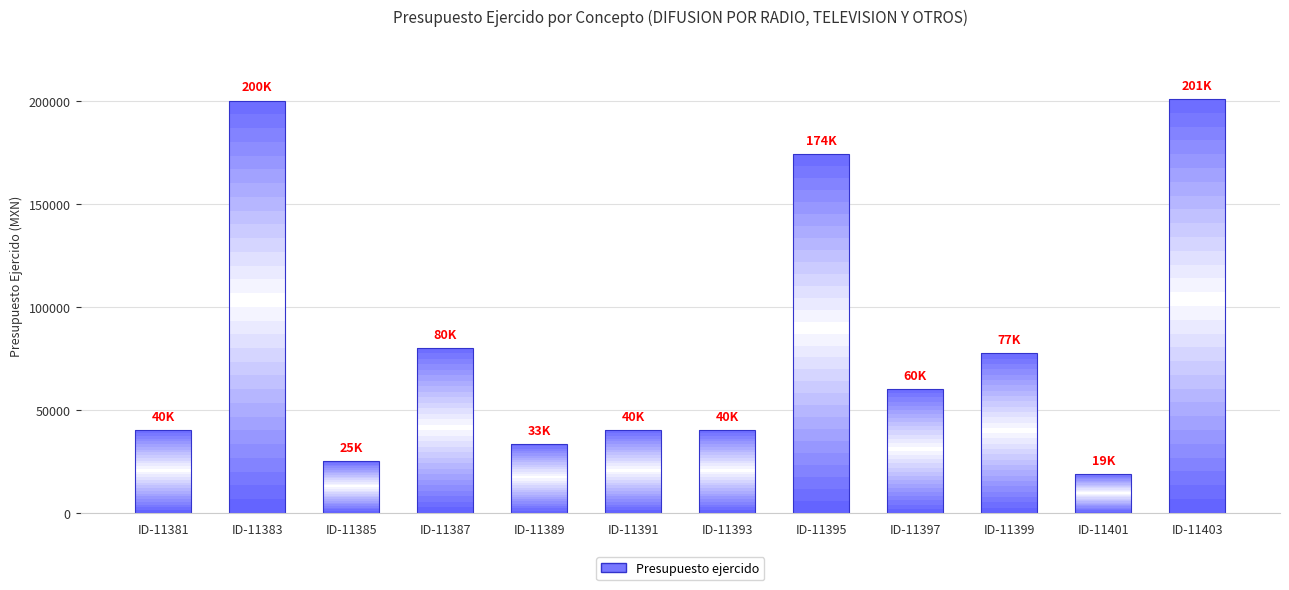

What is the sum of all values?

989249.7